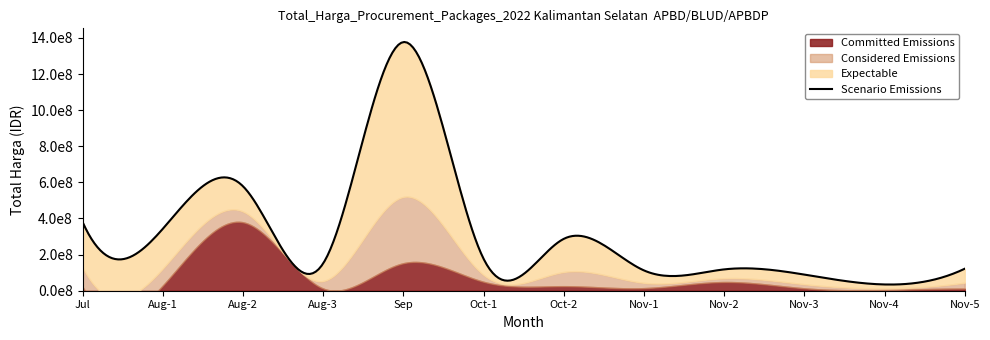

What is the average value of the Expectable series?

250928494